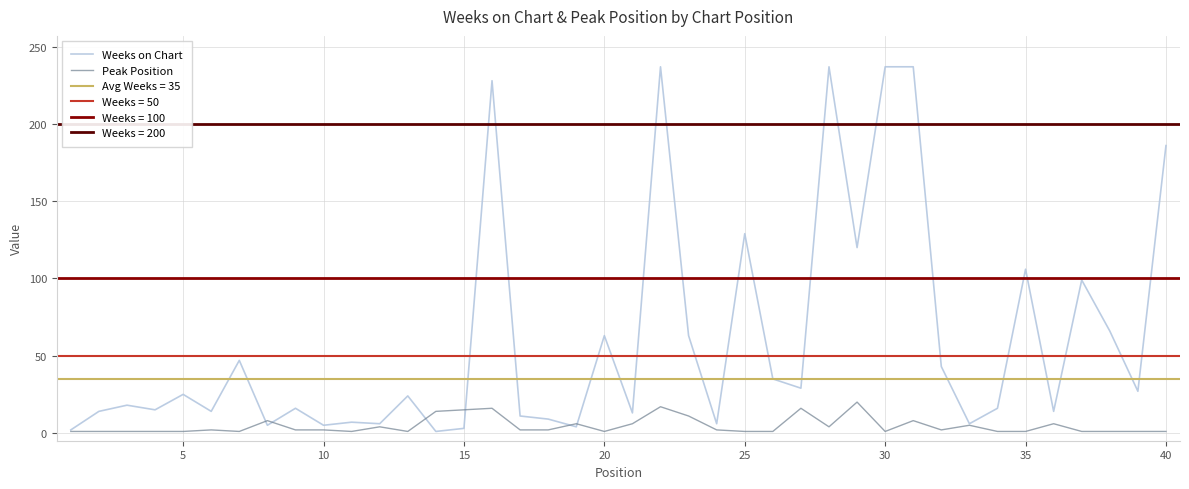

Which series changed the most between 40 and 29?

Weeks on Chart